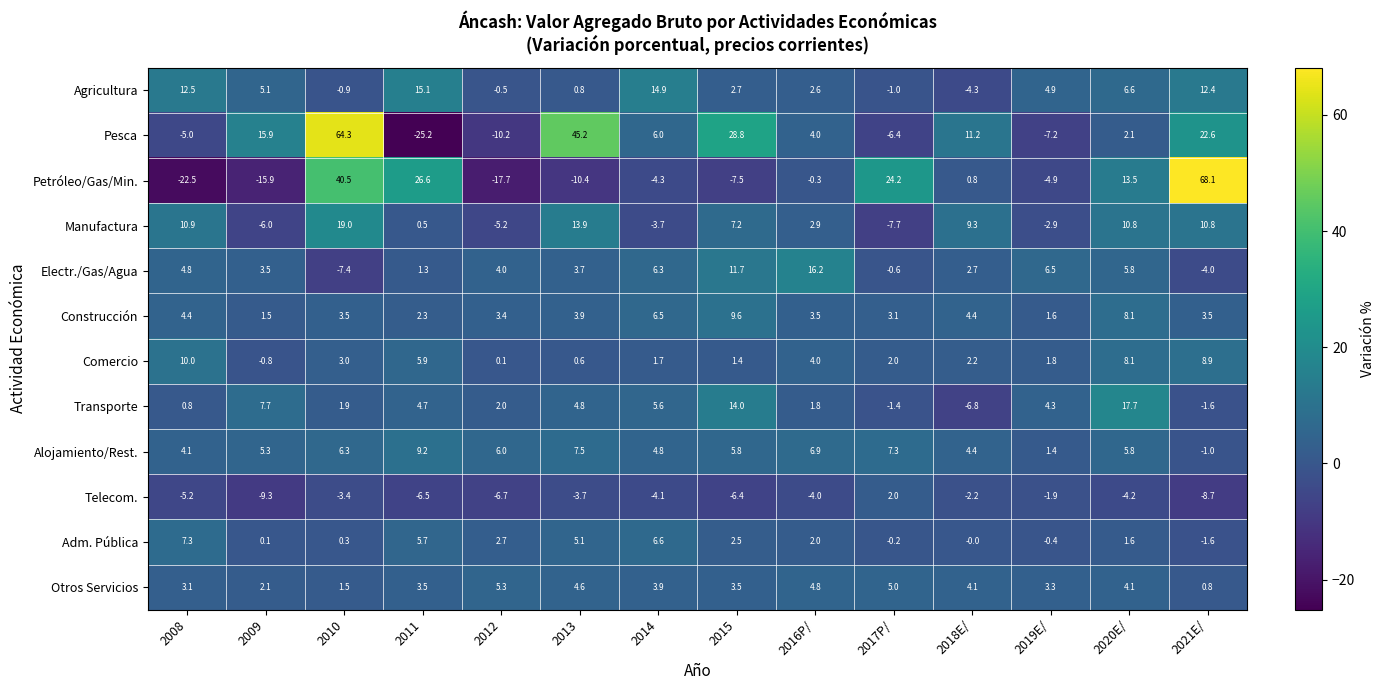

Count the number of data series in this chart.

12